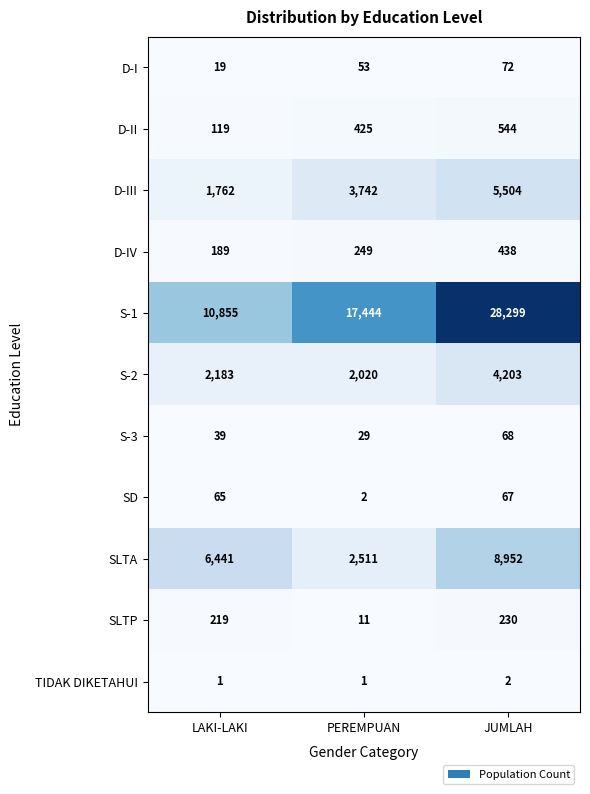

Which series has the largest total across all categories?

S-1